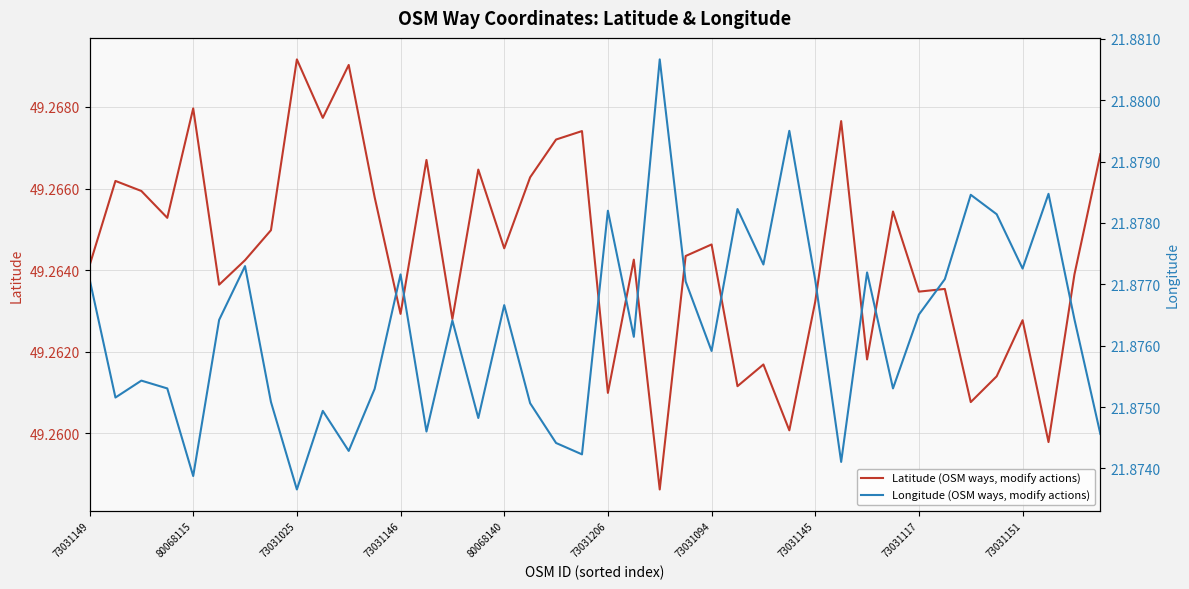

What is the difference between the highest and lowest values at 22?

27.4